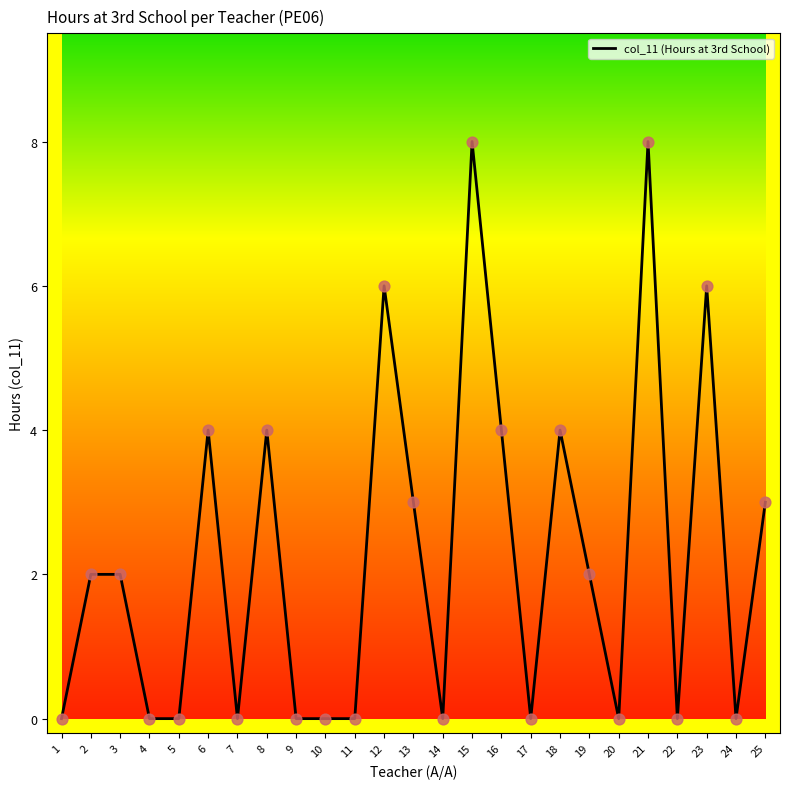

What is the change in value from 15 to 20?

-8